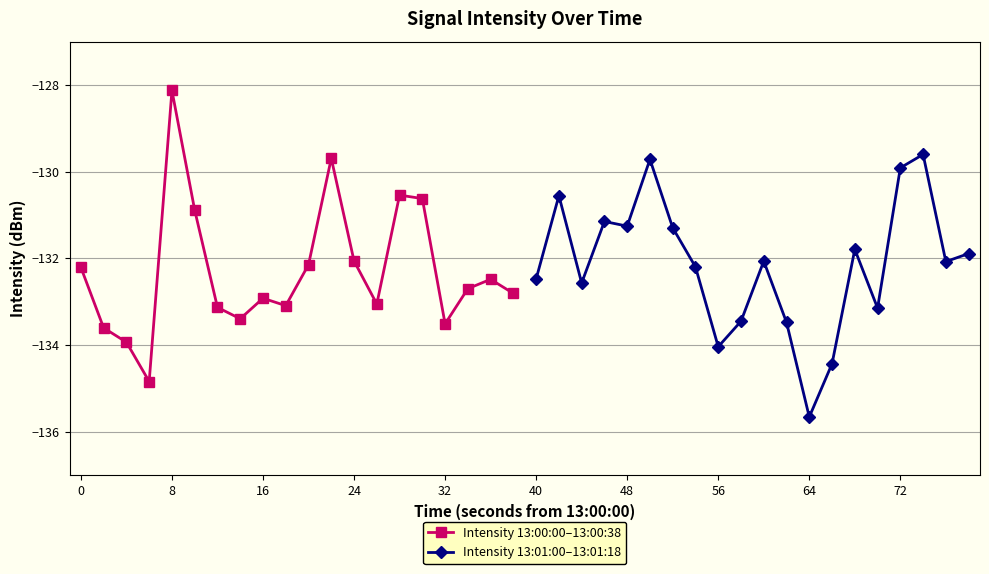

True or false: Intensity 13:01:00–13:01:18 has more than 1 points higher than both neighbors.

True